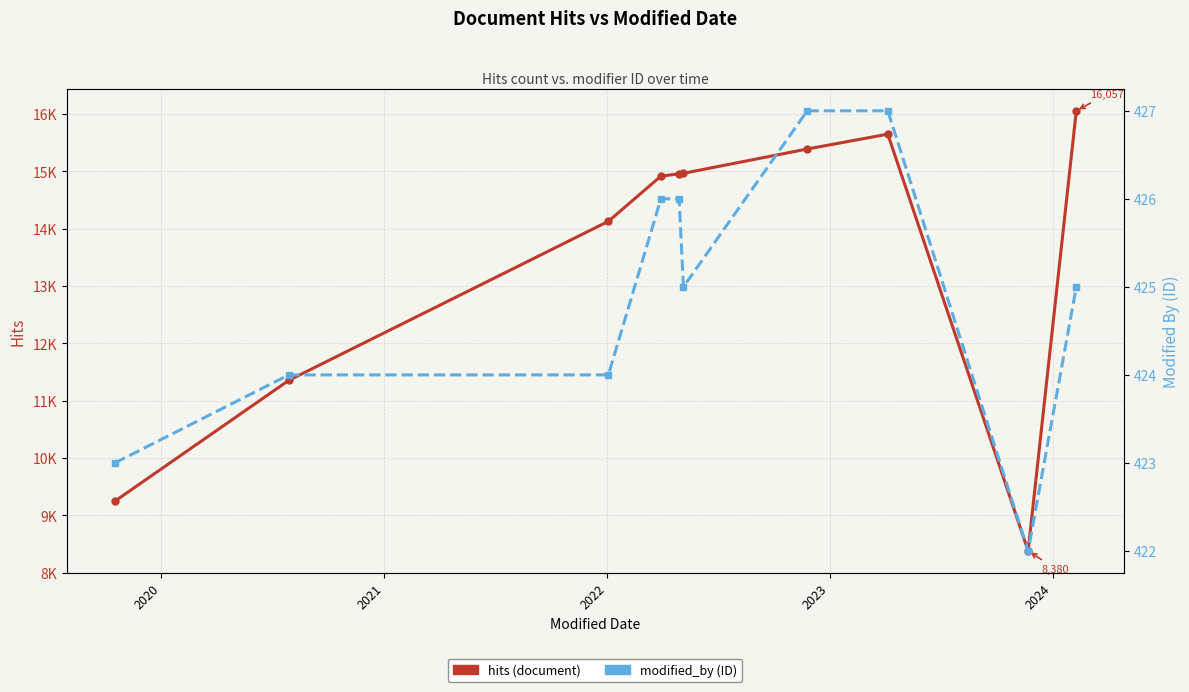

What is the total value across all series at 2020?

11779